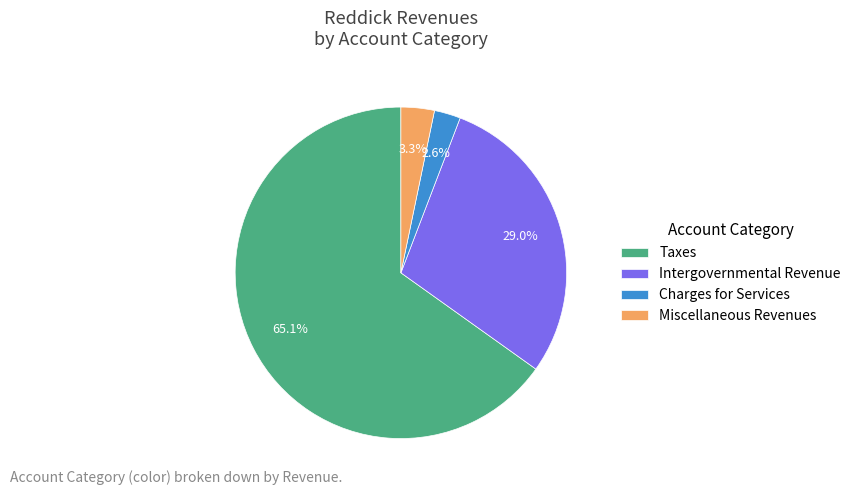

What is the majority slice?

Taxes